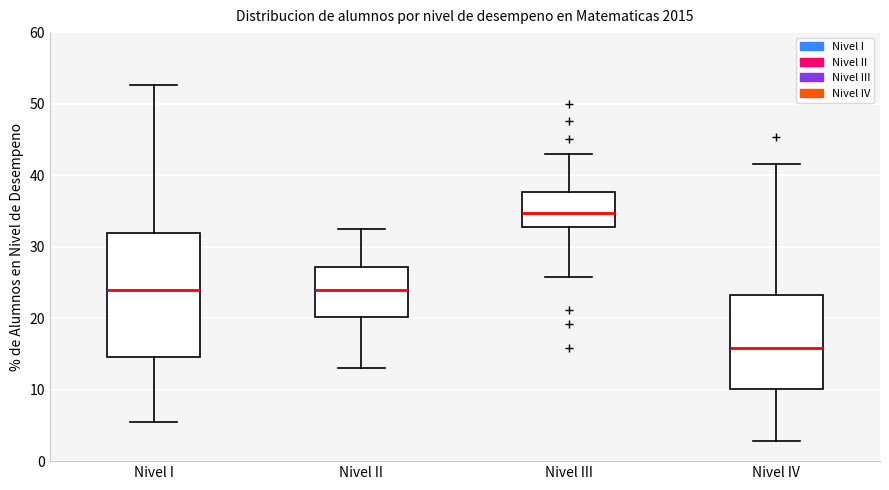

Where is the upper edge of the box for Nivel I on the y-axis? The values are not printed on the chart, so give them approximately, as read against the axis.

32